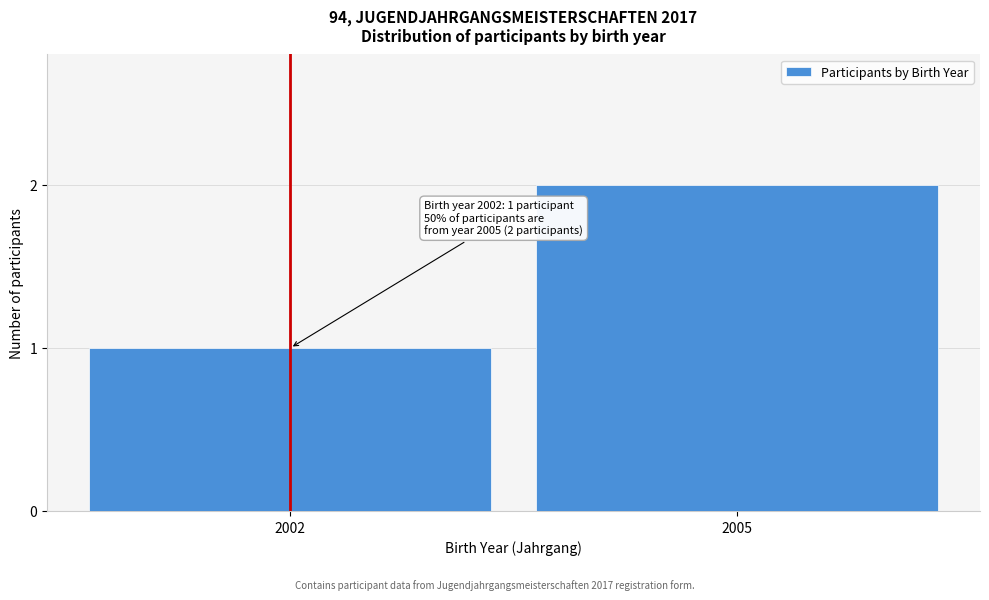

Reading left to right, transcribe all the data shown in this chart.

2002=1	2005=2